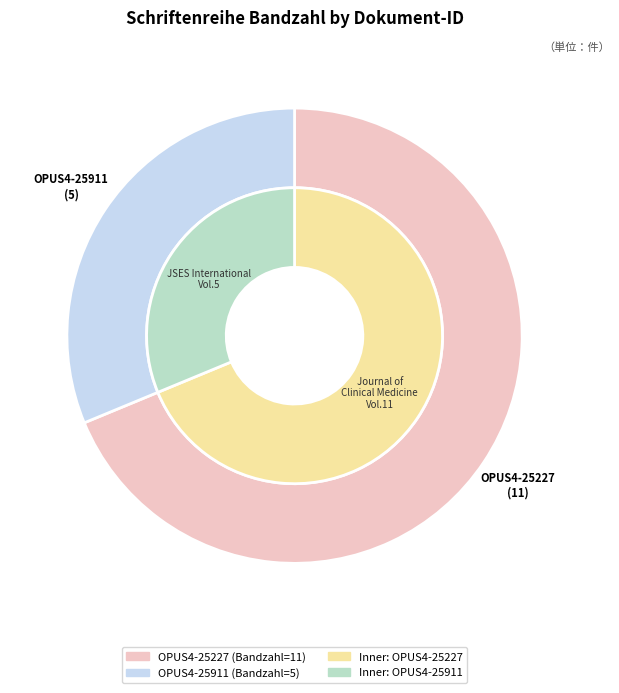

The OPUS4-25911 slice represents 40% of the pie. True or false?

False